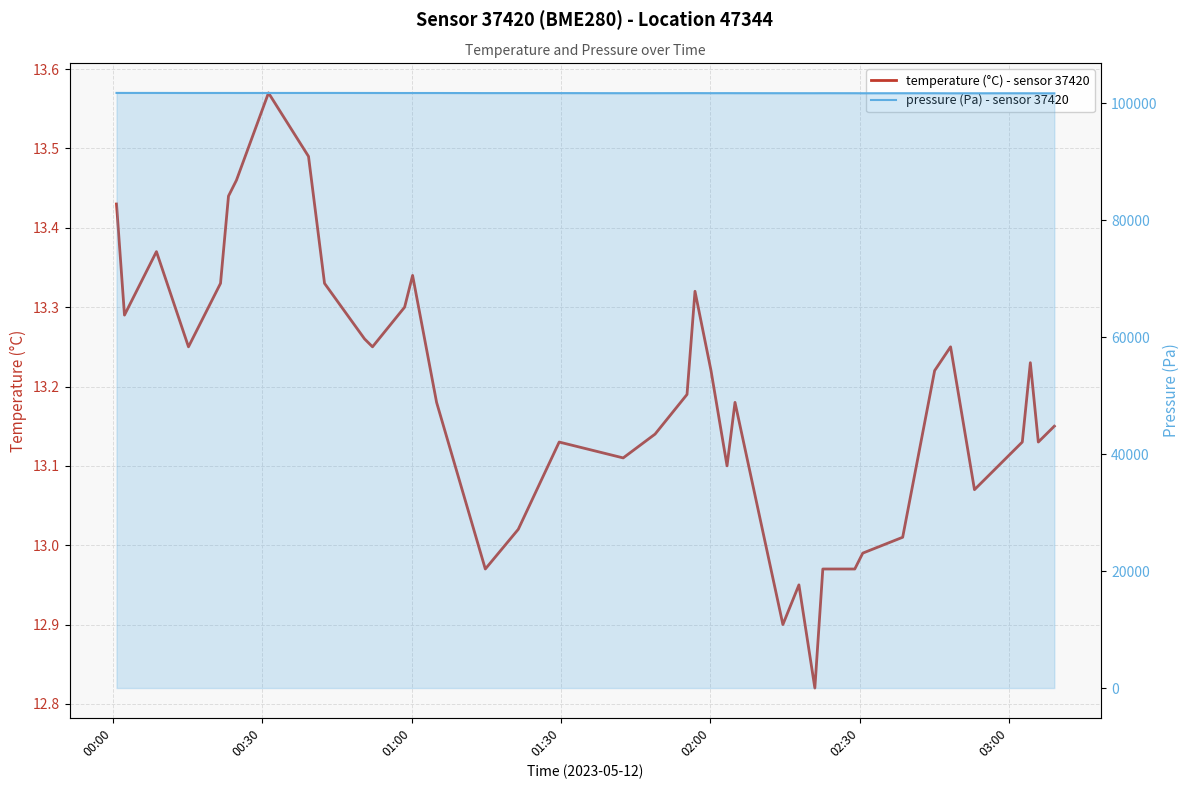

Does the chart have visible grid lines?

Yes